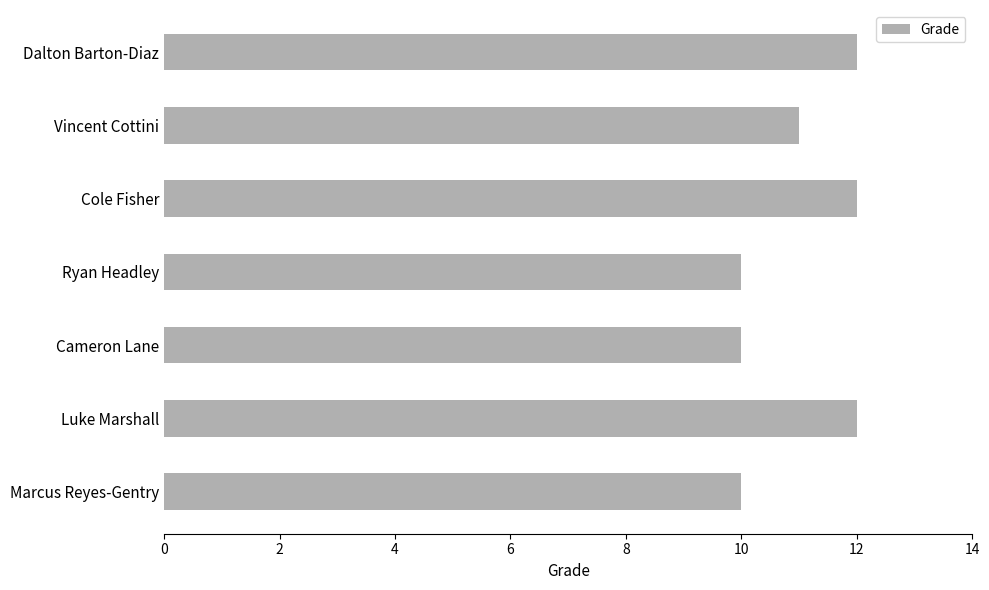

Which has a higher value, Vincent Cottini or Dalton Barton-Diaz?

Dalton Barton-Diaz